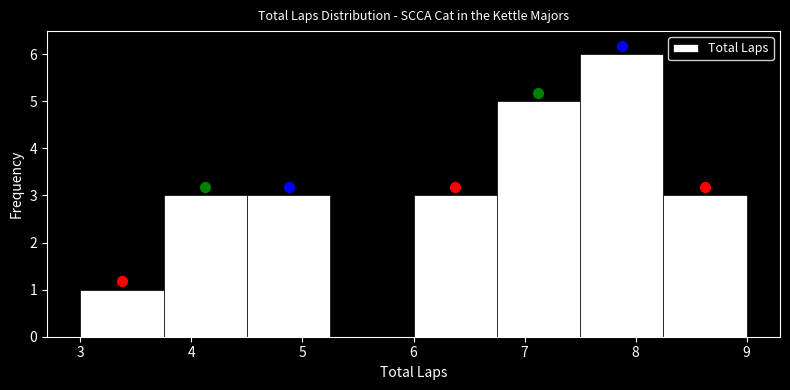

How tall is the bar that spans 6.00 to 6.75 on the x-axis? Neither the bar edges nor the heights are printed on the chart, so give them approximately, as read against the axes.

3